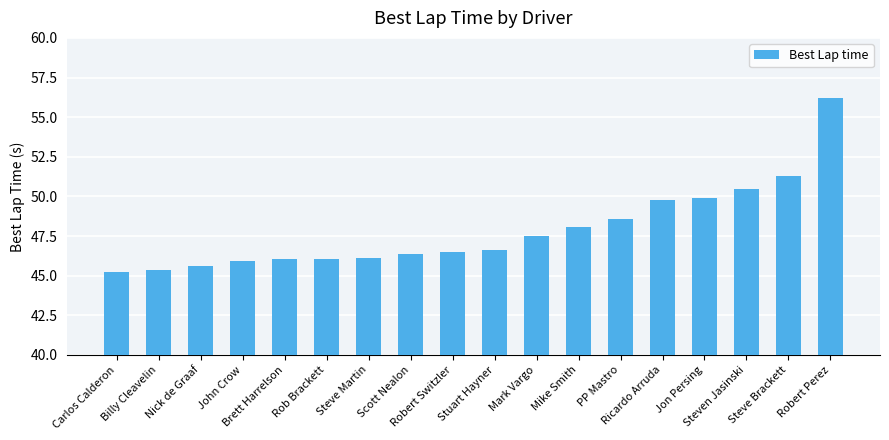

What is the minimum value shown in the chart?

45.2